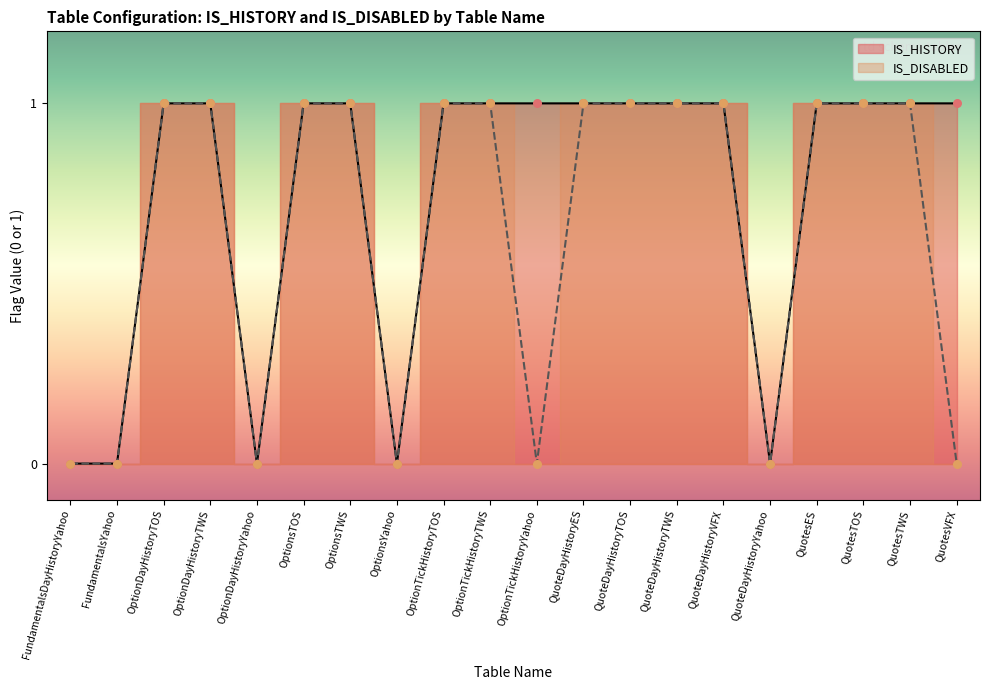

Which series has the largest total across all categories?

IS_HISTORY